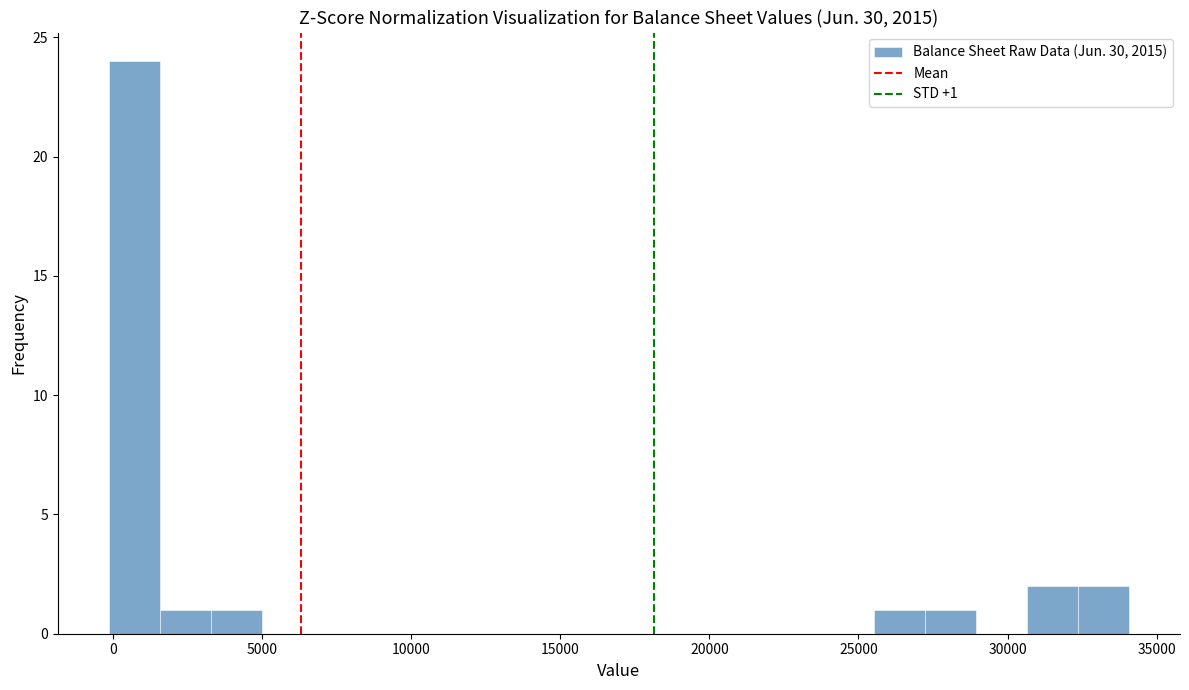

Around what value on the x-axis is the tallest bar? Give the approximate position of its centre, as read against the axis.

500